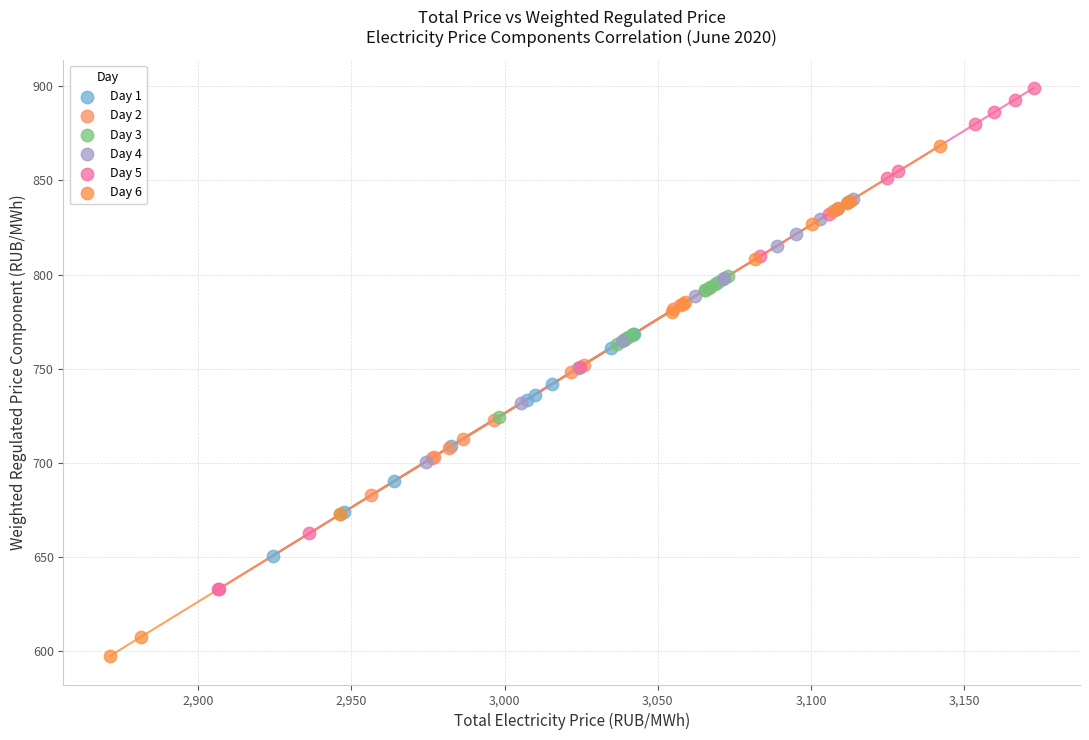

Which series reaches the minimum Y coordinate?

Day 6